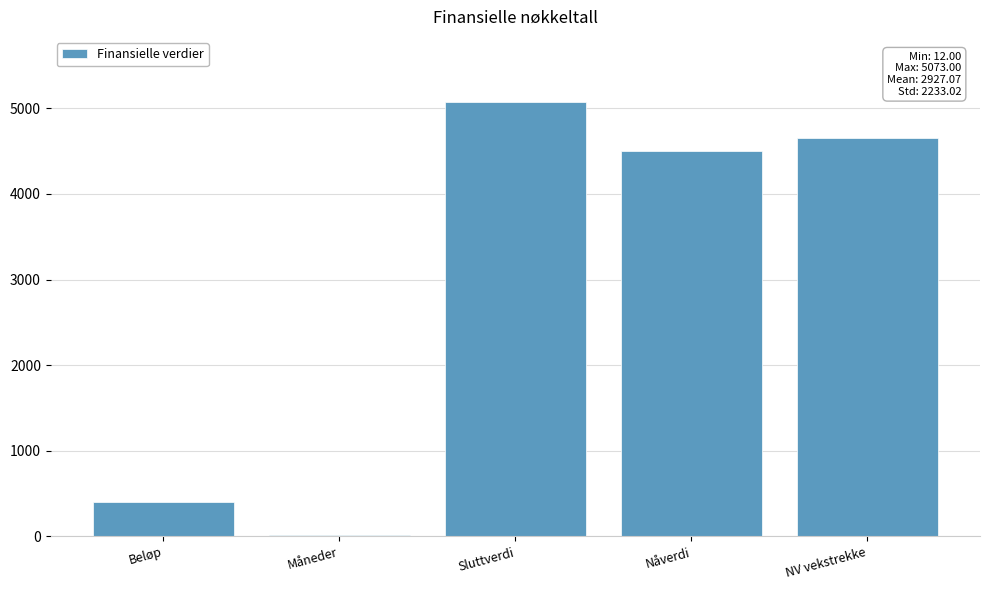

How many categories are shown in the chart?

5